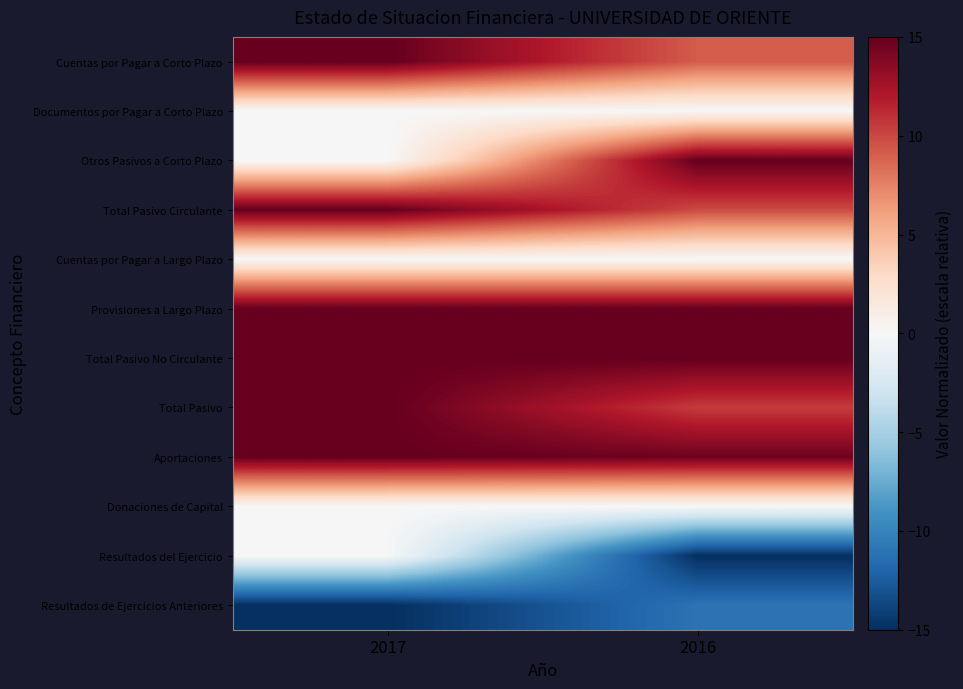

Reading left to right, list all the values displayed in this chart.

Cuentas por Pagar a Corto Plazo: 2017=15.0	2016=9.1
Documentos por Pagar a Corto Plazo: 2017=0.0	2016=0.0
Otros Pasivos a Corto Plazo: 2017=0.0	2016=15.0
Total Pasivo Circulante: 2017=15.0	2016=9.9
Cuentas por Pagar a Largo Plazo: 2017=0.0	2016=0.0
Provisiones a Largo Plazo: 2017=15.0	2016=15.0
Total Pasivo No Circulante: 2017=15.0	2016=15.0
Total Pasivo: 2017=15.0	2016=10.5
Aportaciones: 2017=15.0	2016=14.6
Donaciones de Capital: 2017=0.0	2016=0.0
Resultados del Ejercicio: 2017=-0.1	2016=-15.0
Resultados de Ejercicios Anteriores: 2017=-15.0	2016=-11.1